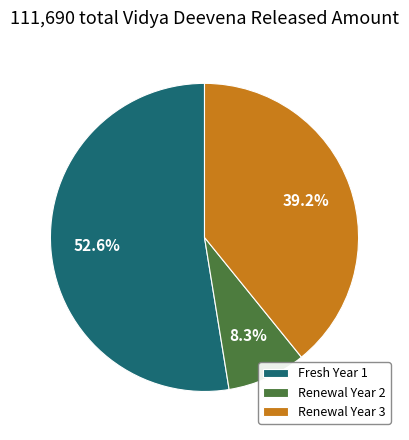

Does any single category account for the majority?

Yes